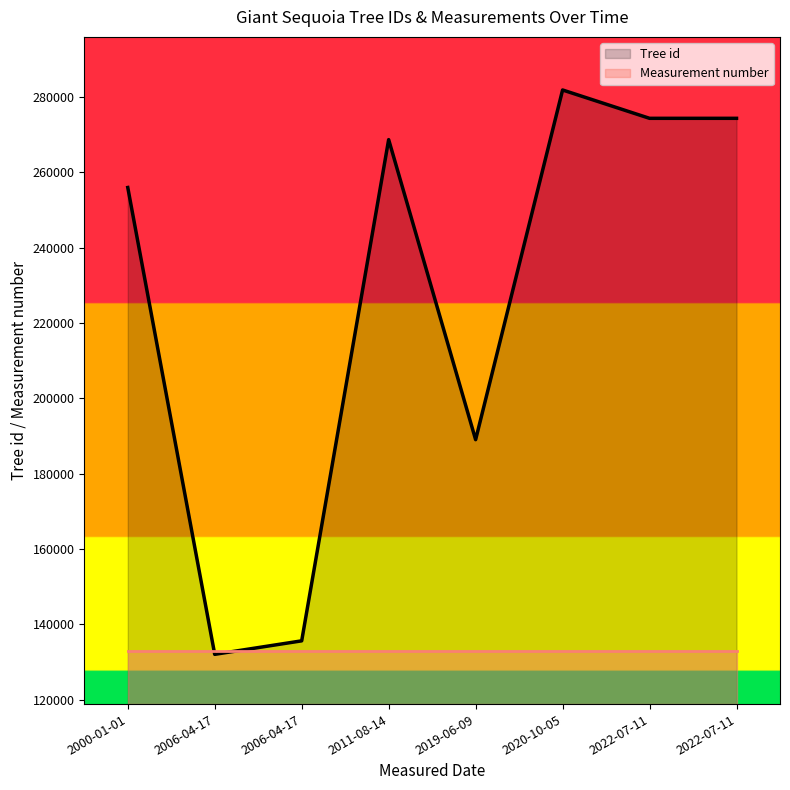

Between which two adjacent categories do Tree id and Measurement number first intersect?

2000-01-01 and 2006-04-17